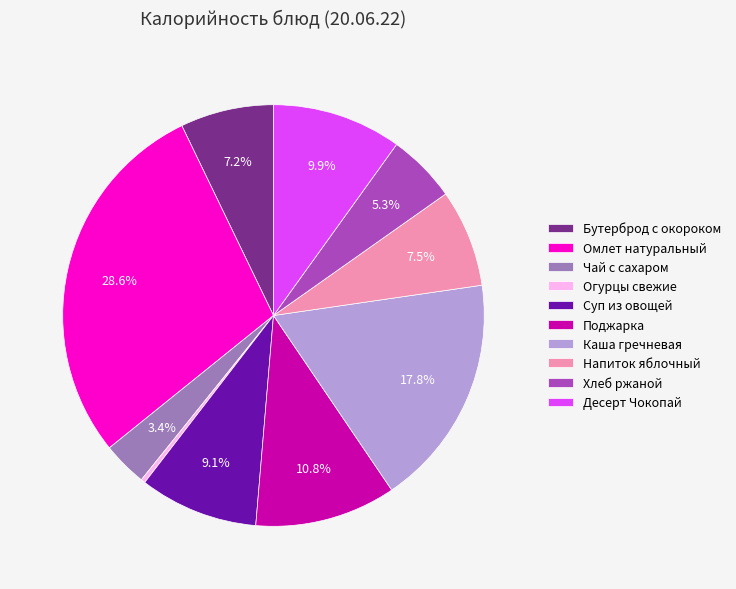

The Десерт Чокопай slice represents 1% of the pie. True or false?

False